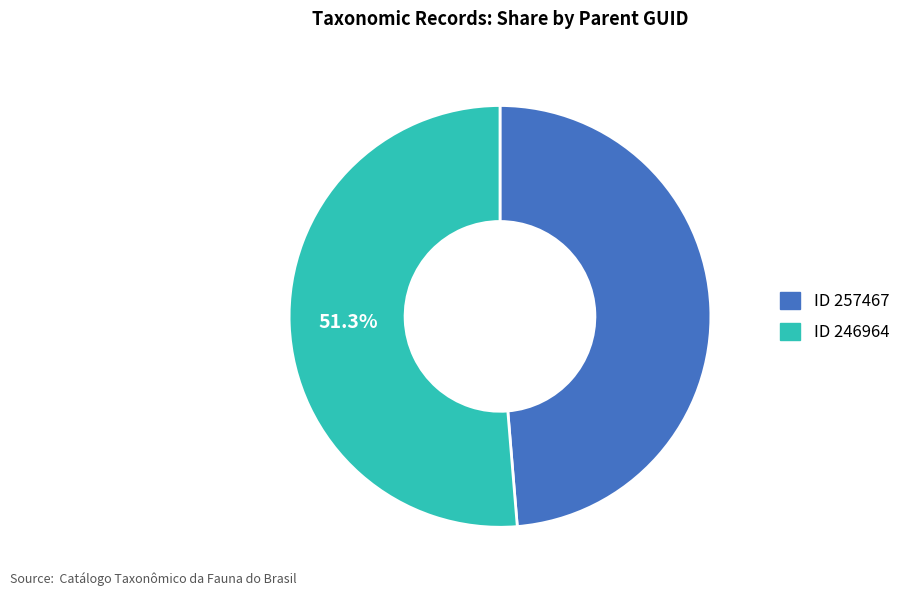

Is there a majority slice in this chart?

Yes